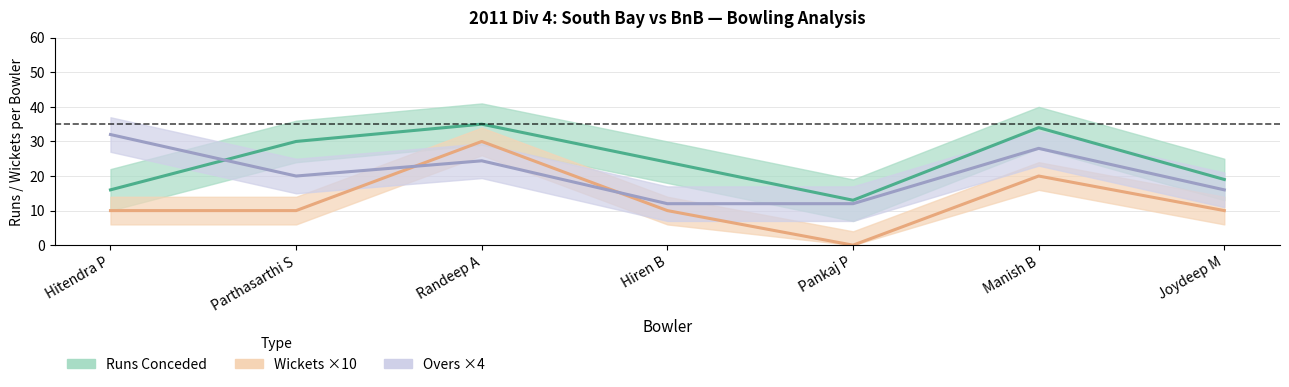

What are all the series names shown in the legend?

Runs Conceded, Wickets ×10, Overs ×4